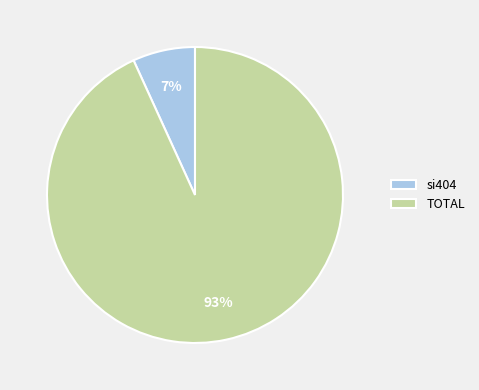

How many segments does this pie chart have?

2